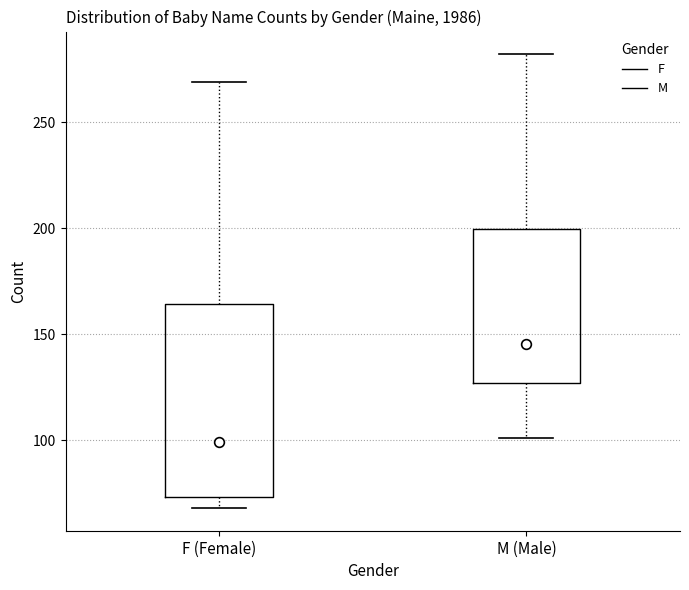

Where is the upper edge of the box for F (Female) on the y-axis? The values are not printed on the chart, so give them approximately, as read against the axis.

165